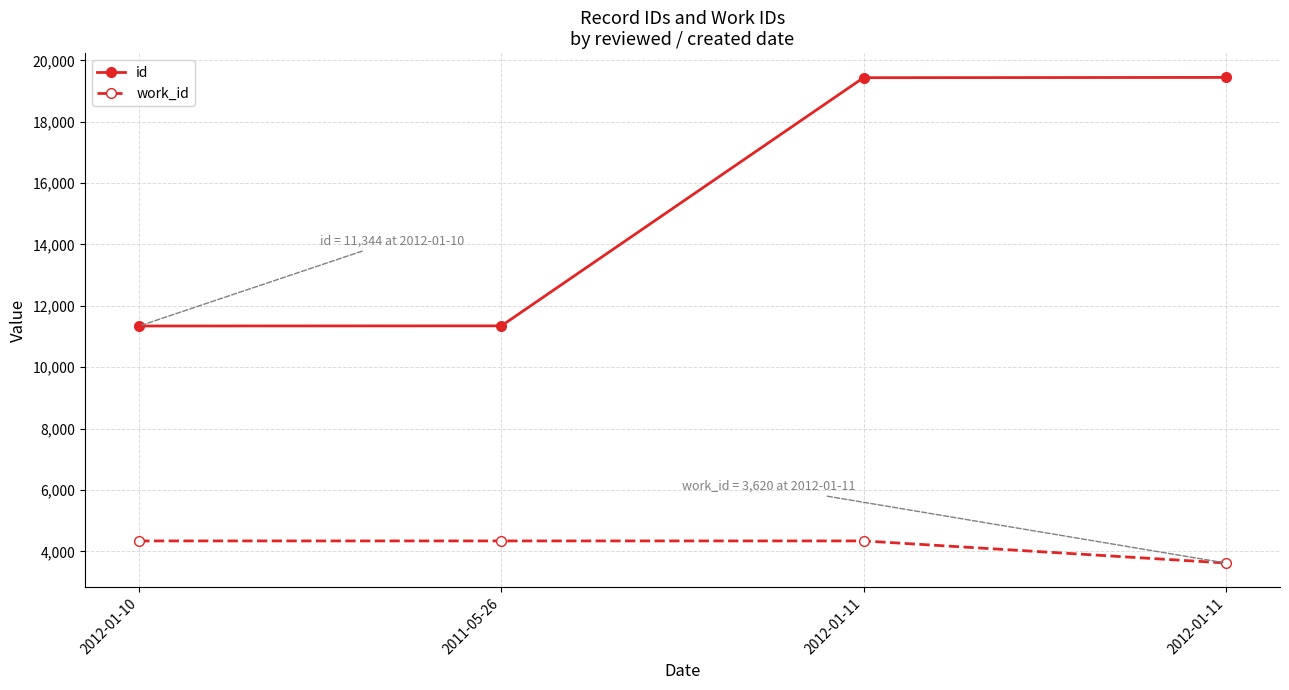

What is the value of the work_id point at the 4th from the left?

4339